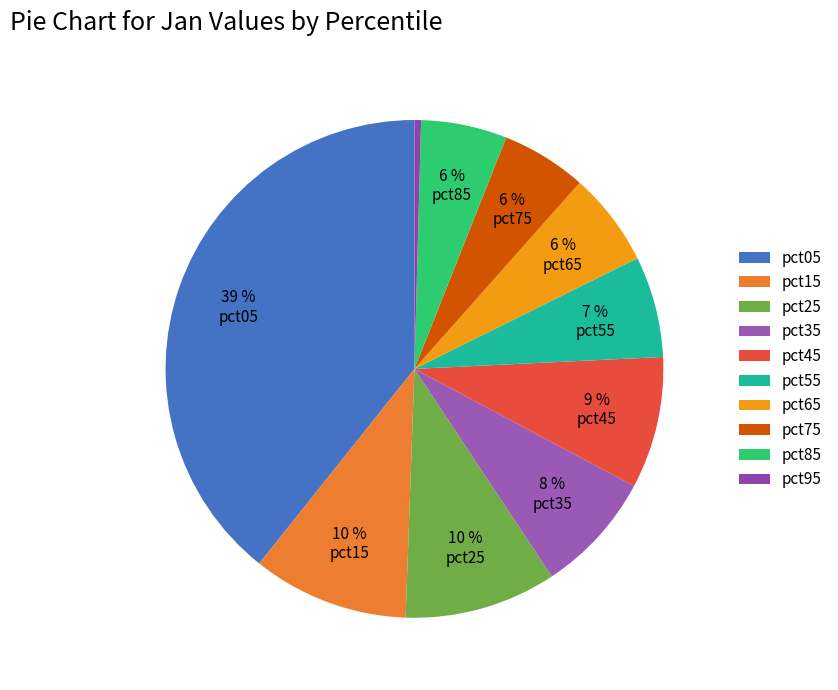

The pct95 slice represents 0% of the pie. True or false?

True